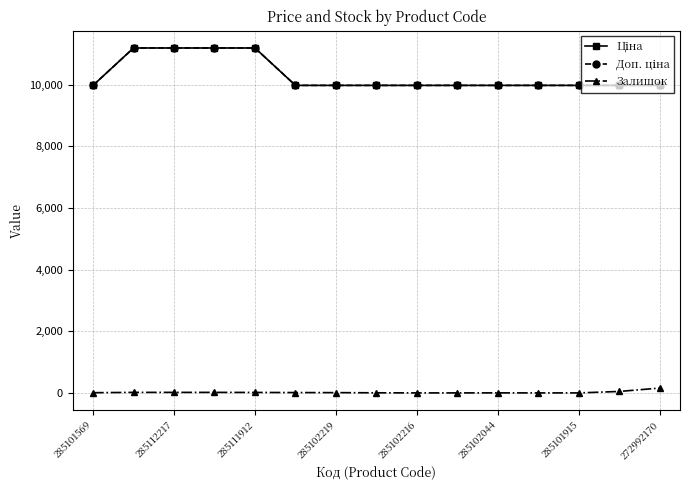

At which category does the chart reach its minimum across all series?

285102216